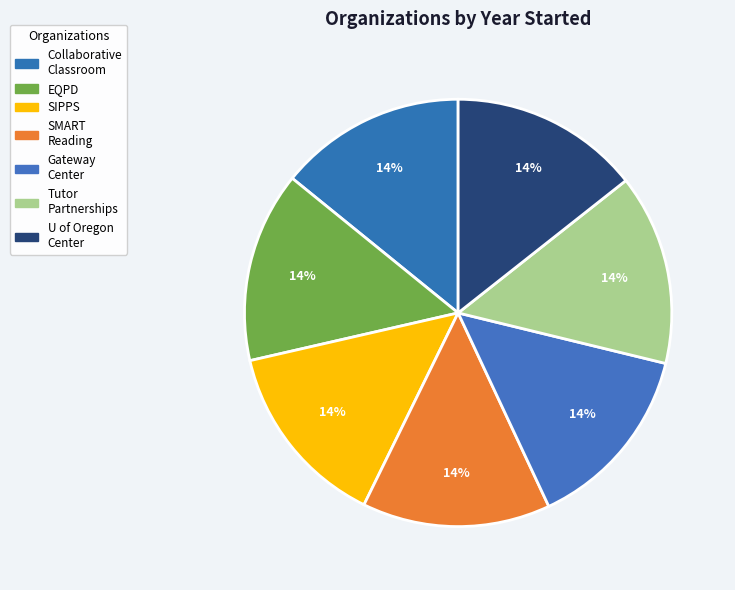

Which slice is the smallest?

Center for the Collaborative Classroom